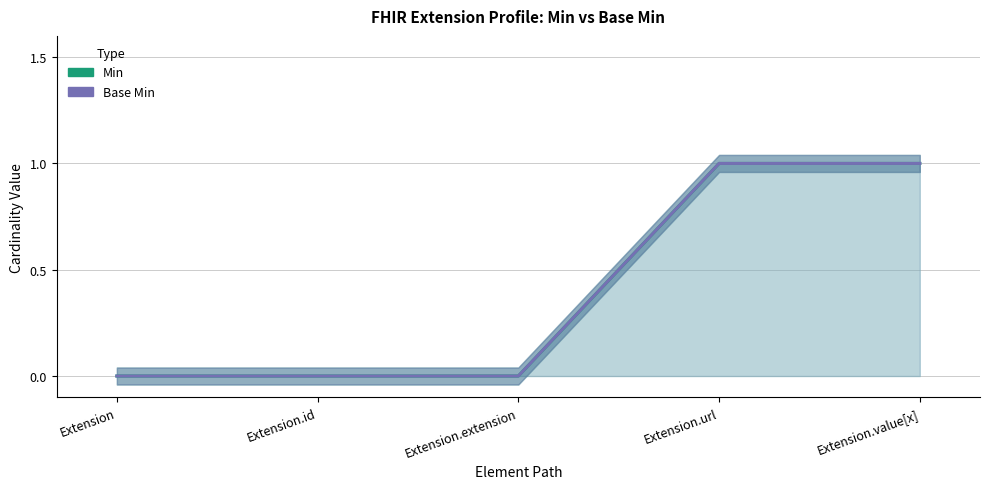

Reading right to left, extract all data points from this chart.

Min: 1	1	0	0	0
Base Min: 1	1	0	0	0